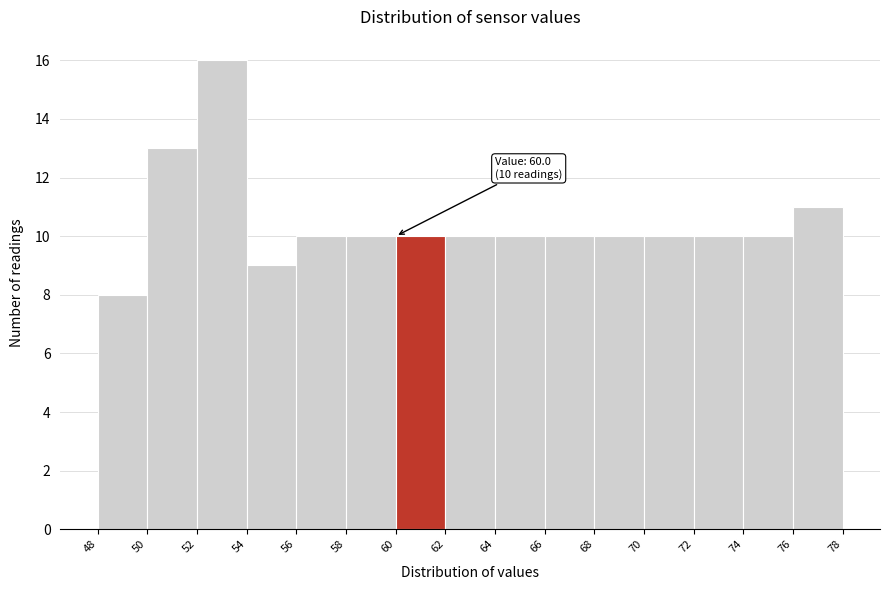

Over which range of the x-axis is the bar tallest?

52 to 54